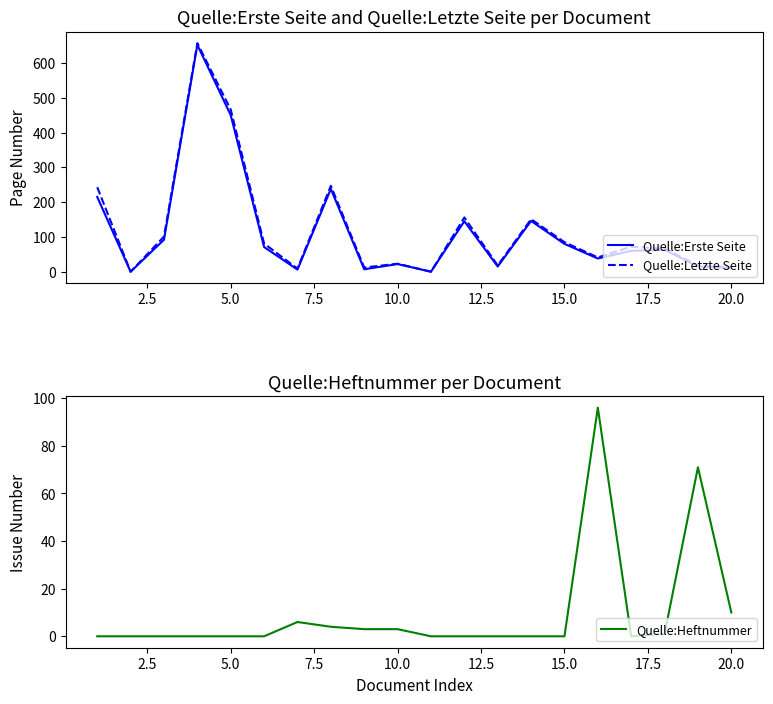

The Quelle:Heftnummer series shows -38 at 13. True or false?

False